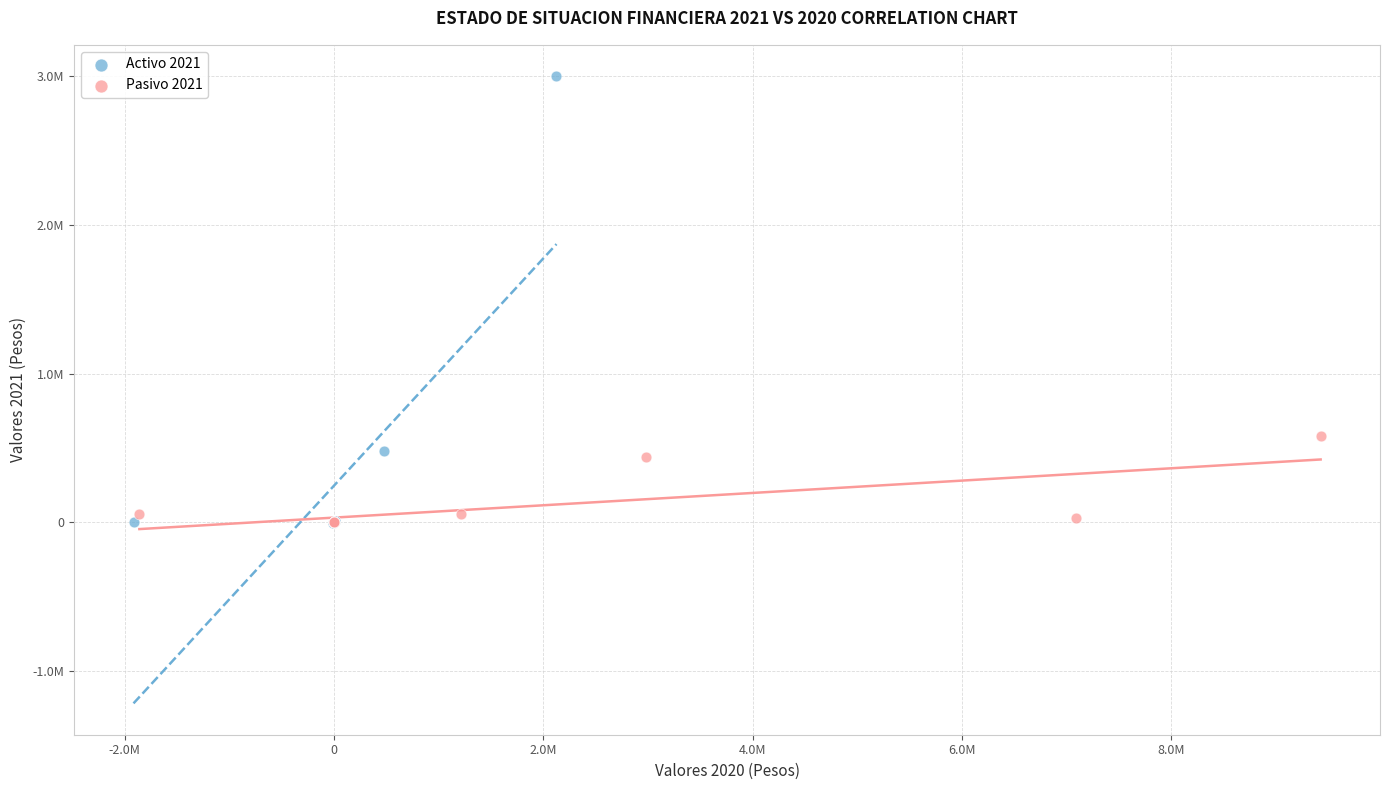

What are all the series names shown in the legend?

Activo 2021, Pasivo 2021